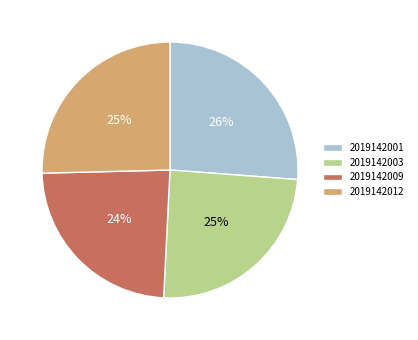

Which slice is the smallest?

2019142009